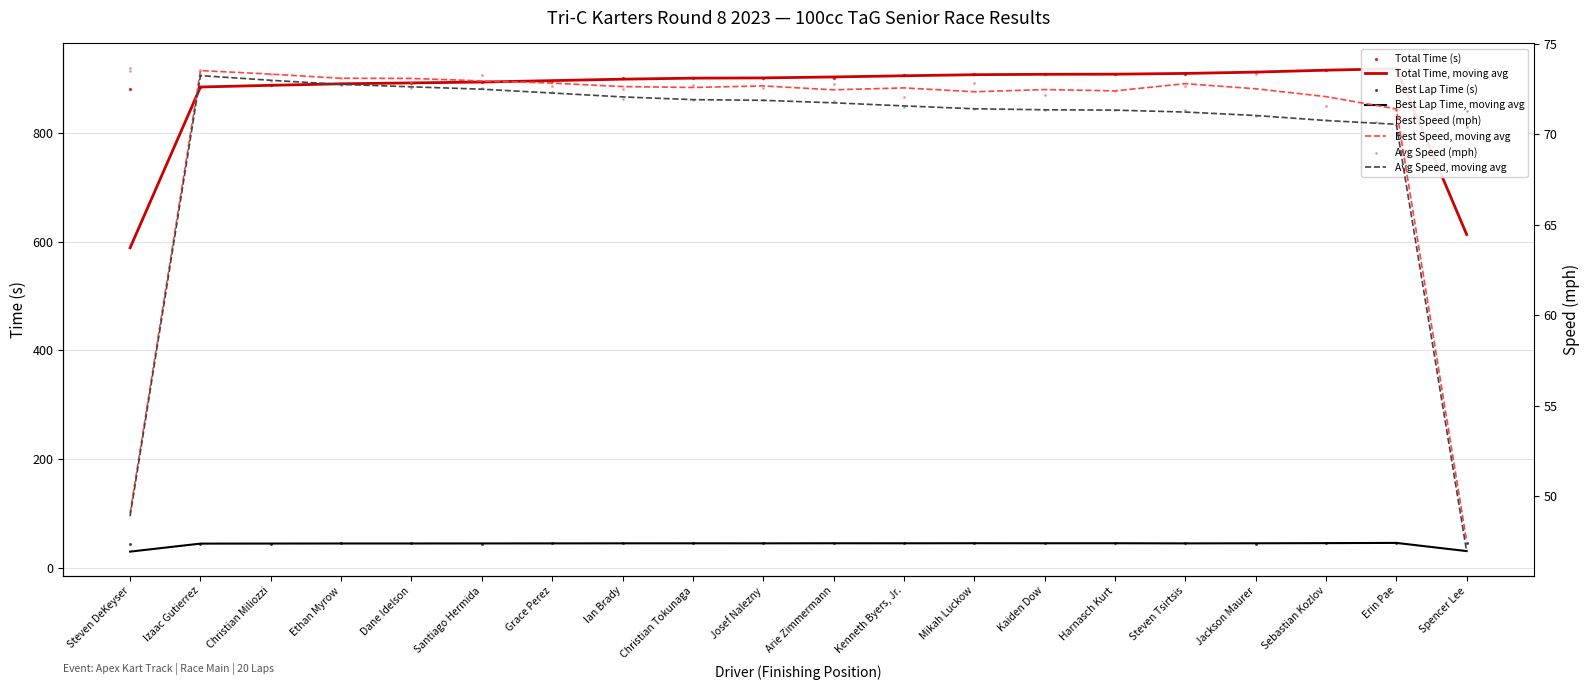

Which series contains the lowest Y value?

Best Lap time